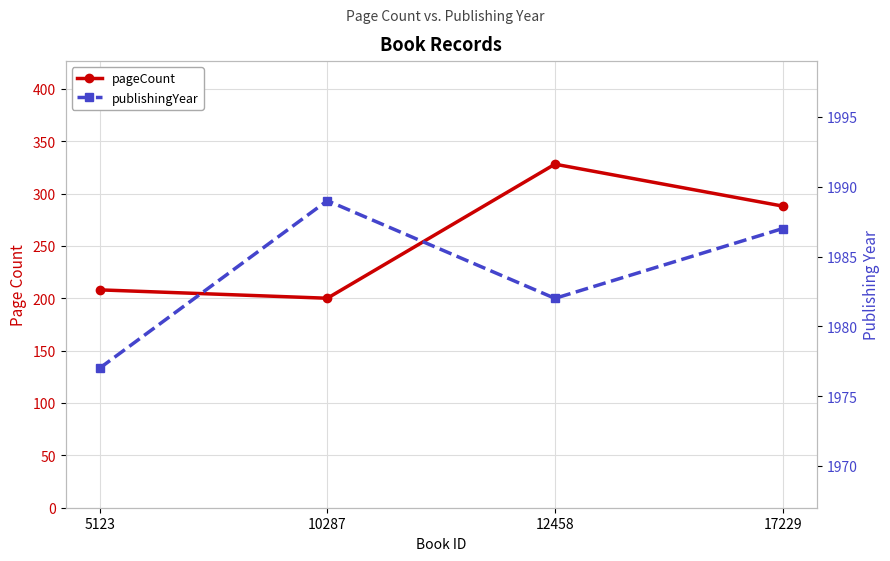

The publishingYear series shows 945 at 12458. True or false?

False